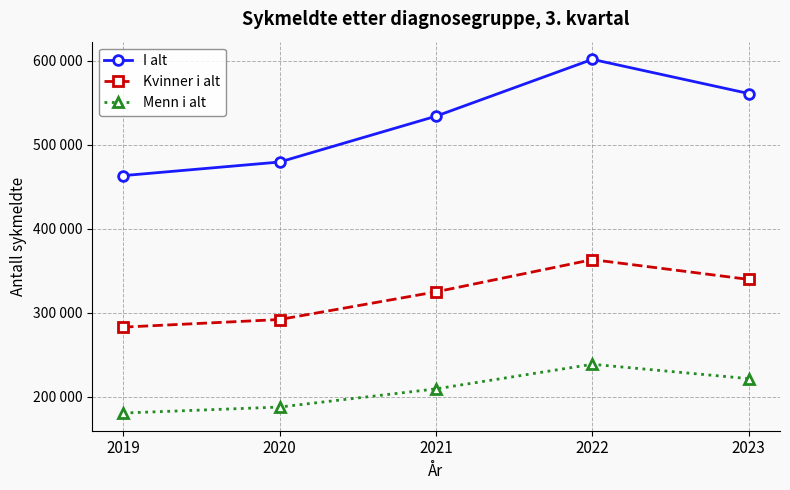

True or false: Menn i alt and Kvinner i alt cross at least once.

False